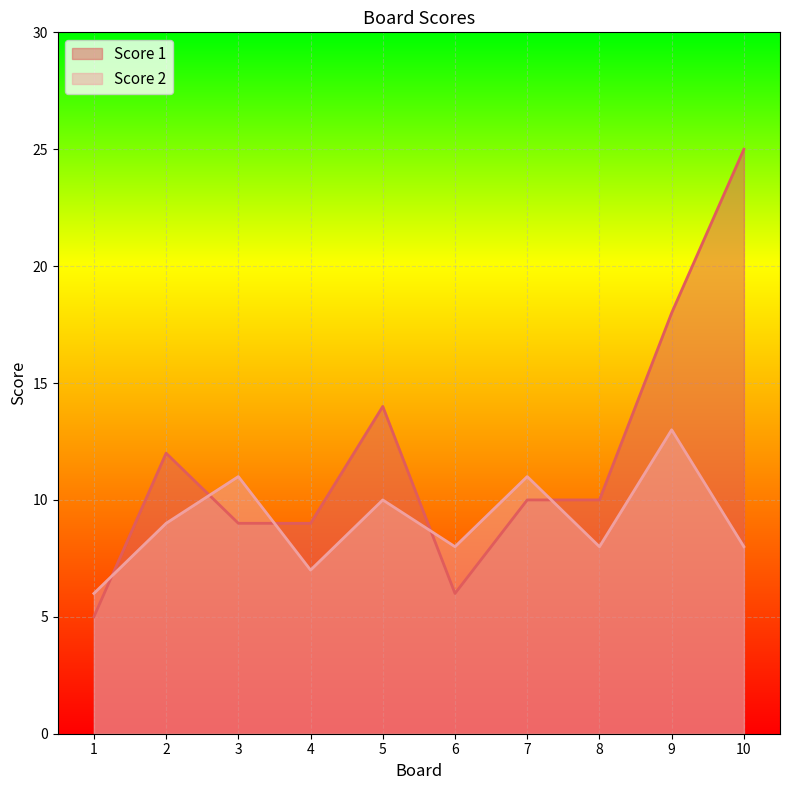

Reading left to right, list all the values displayed in this chart.

Score 1: 5	12	9	9	14	6	10	10	18	25
Score 2: 6	9	11	7	10	8	11	8	13	8